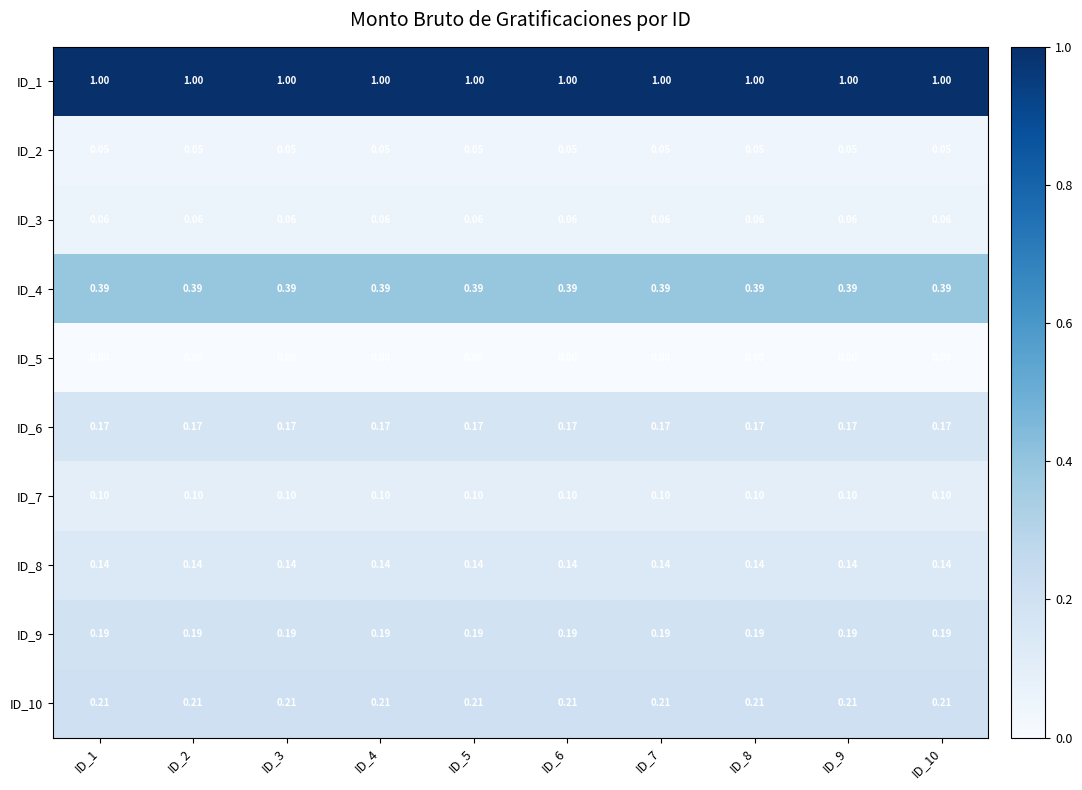

Is the value of ID_2 at ID_10 greater than the value of ID_6 at ID_10?

No